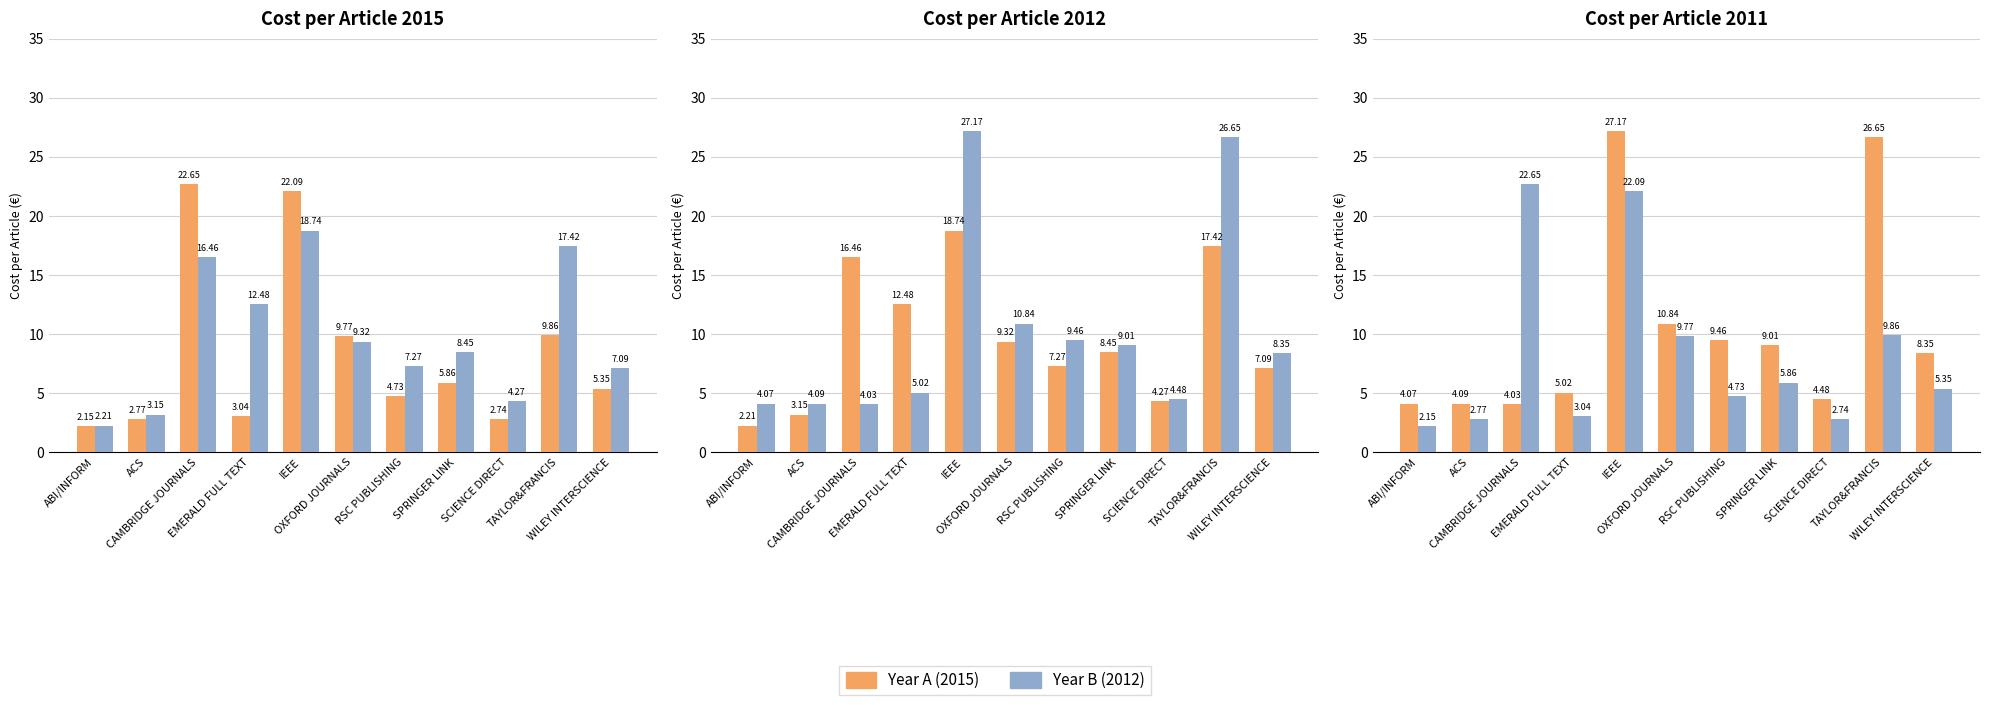

The 2015 / Year A series shows 12.2 at SPRINGER LINK. True or false?

False